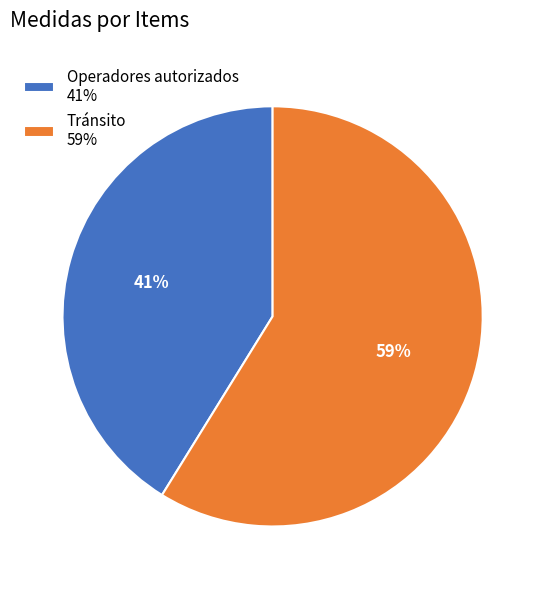

To the nearest percent, what portion does Tránsito represent?

59%